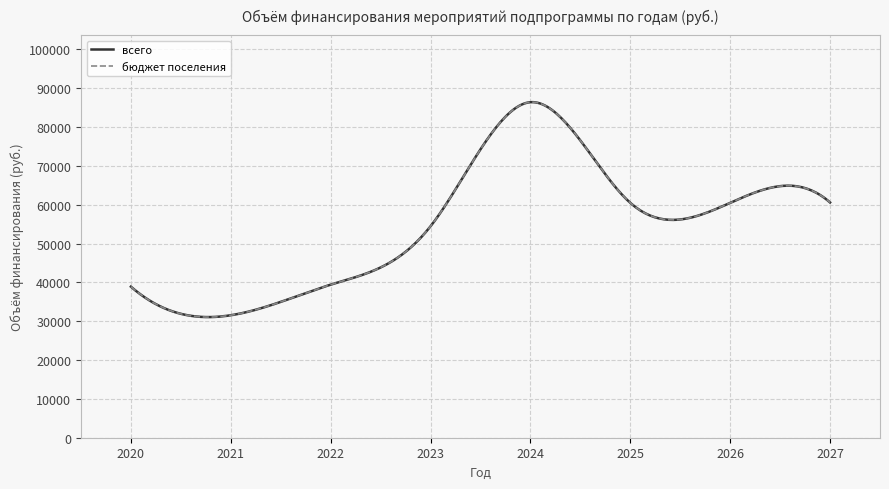

Where is the first local maximum for всего?

2024